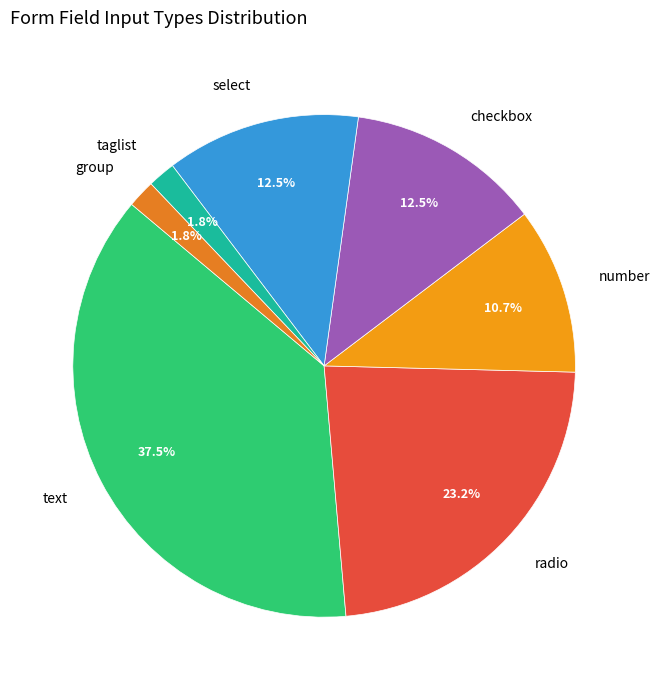

Is there any slice that represents more than half of the pie?

No